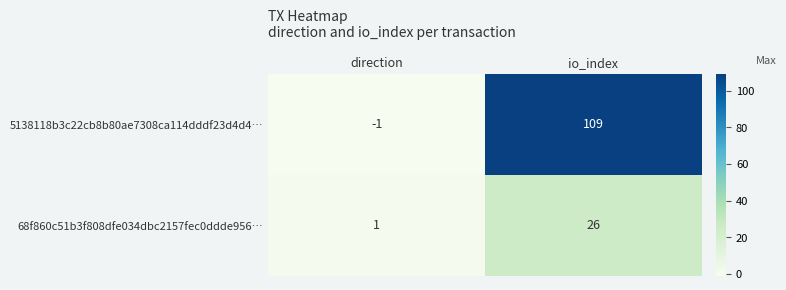

Rank the series at direction from highest to lowest value.

68f860c51b3f808dfe034dbc2157fec0ddde956…, 5138118b3c22cb8b80ae7308ca114dddf23d4d4…